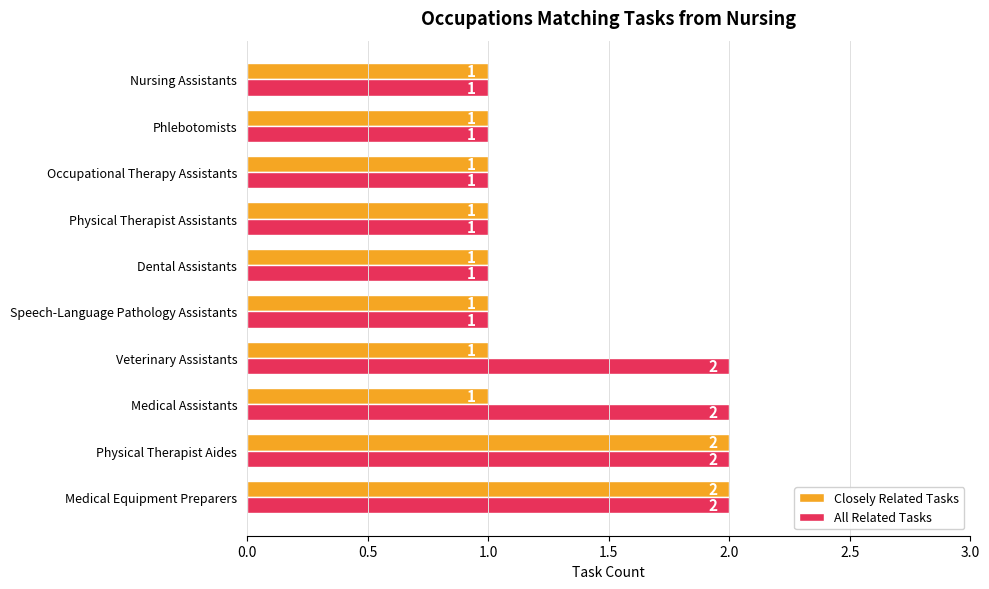

The Closely Related Tasks series shows 2 at Phlebotomists. True or false?

False